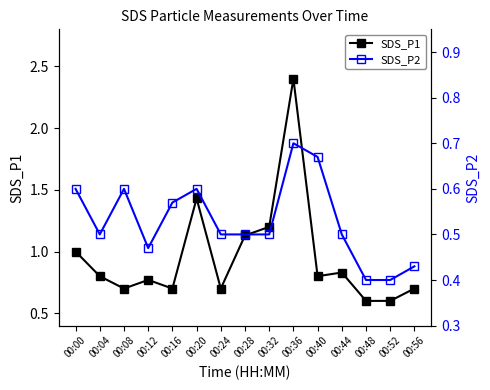

Which label corresponds to the smallest value in the chart?

00:48